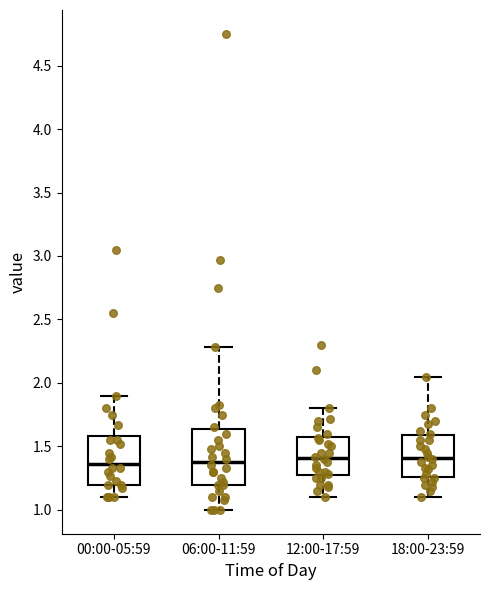

Reading left to right, read every box against the y-axis: the position of its median line, the range the box covers, and the ends of its whiskers. The values are not printed on the chart, so give them approximately, as read against the axis.

00:00-05:59: median 1.35, box 1.20 to 1.60, whiskers 1.10 to 1.90
06:00-11:59: median 1.40, box 1.20 to 1.65, whiskers 1.00 to 2.30
12:00-17:59: median 1.40, box 1.25 to 1.60, whiskers 1.10 to 1.80
18:00-23:59: median 1.40, box 1.25 to 1.60, whiskers 1.10 to 2.05